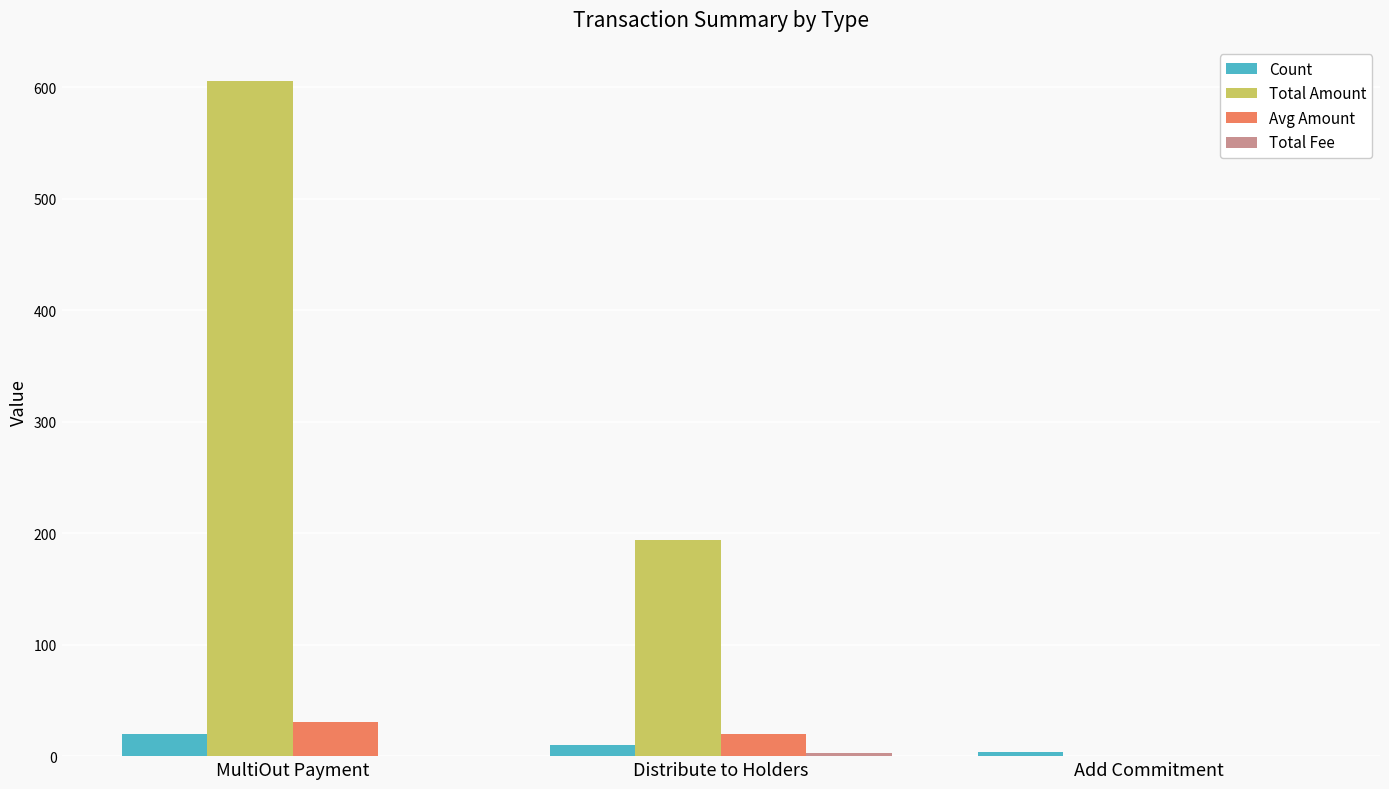

Where does the Total Amount series first go above 194?

MultiOut Payment